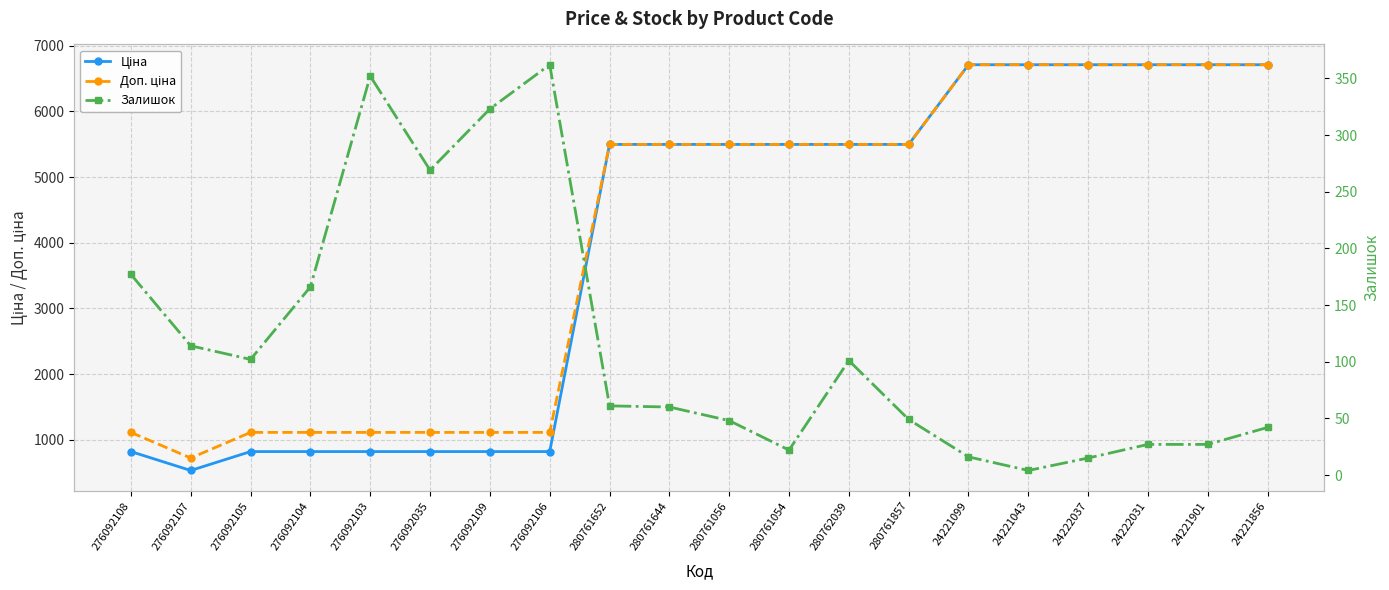

In Залишок, how many points are lower than both neighbors (excluding endpoints)?

4